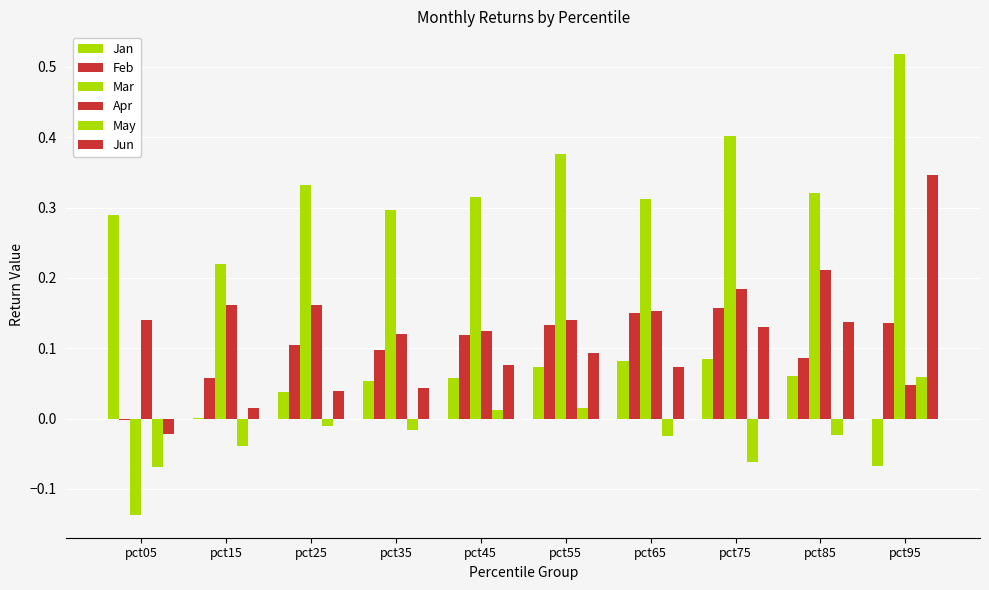

At which label does May first exceed 0?

pct45